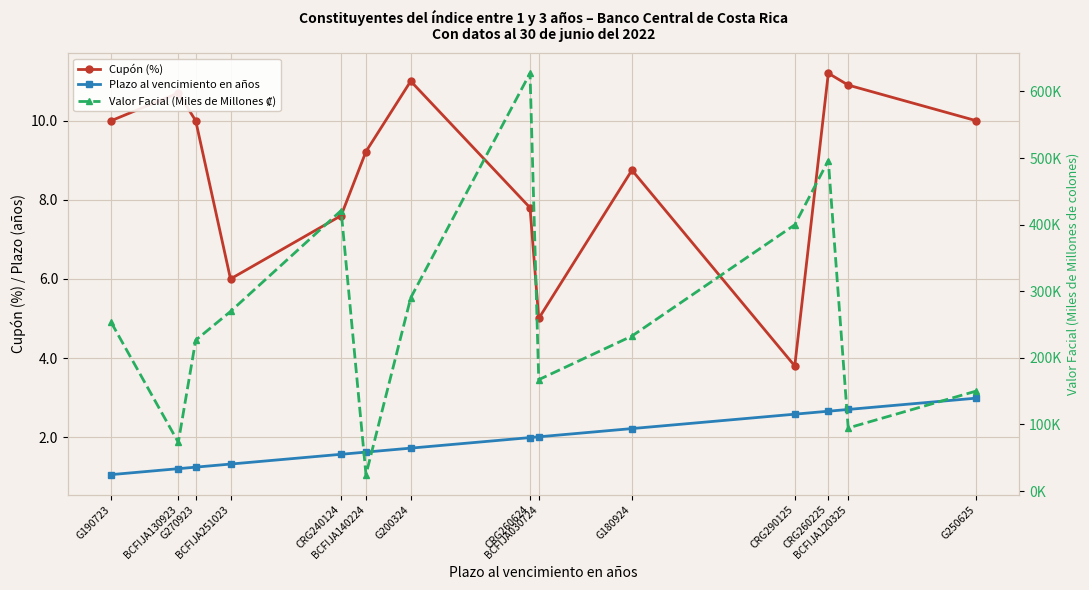

At which category does Cupón (%) reach its first local peak?

BCFIJA130923